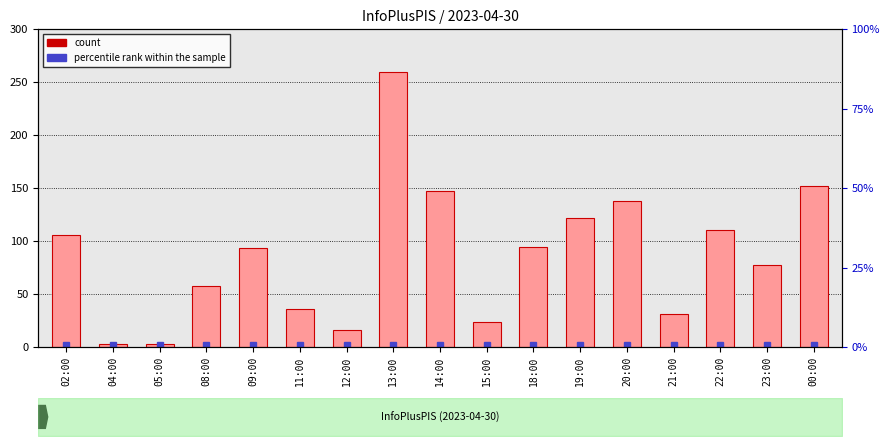

Are the bars horizontal?

No